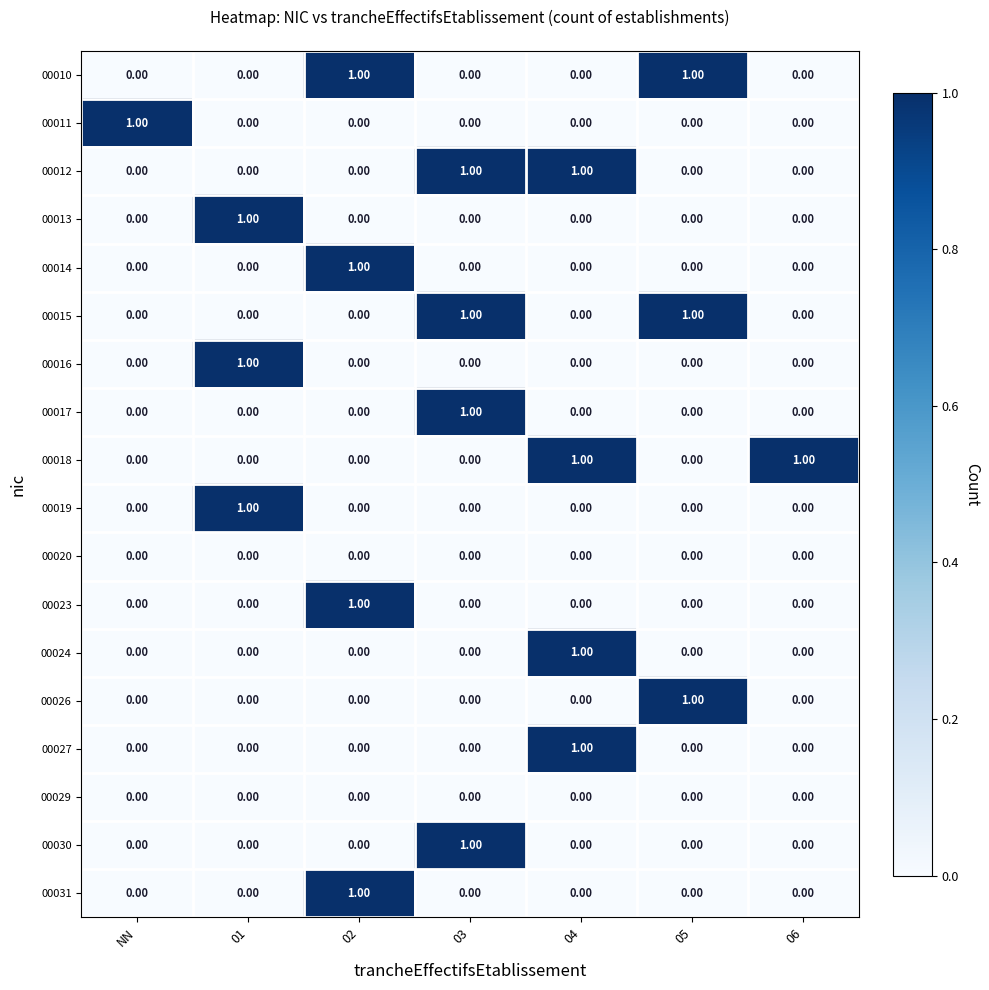

What is the spread (max minus min) of values at 03?

1